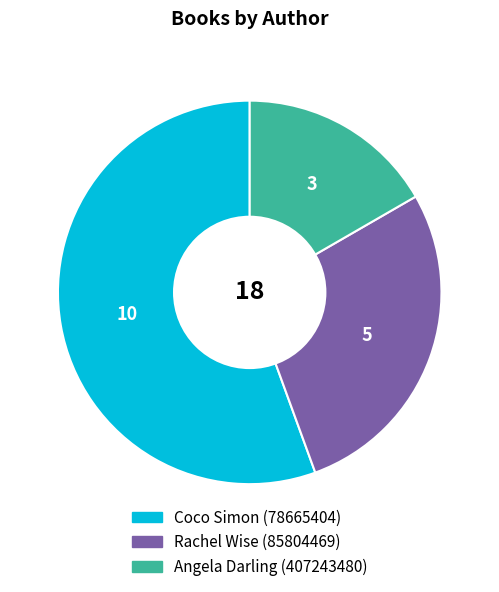

True or false: Rachel Wise (85804469) accounts for 28% of the total.

True